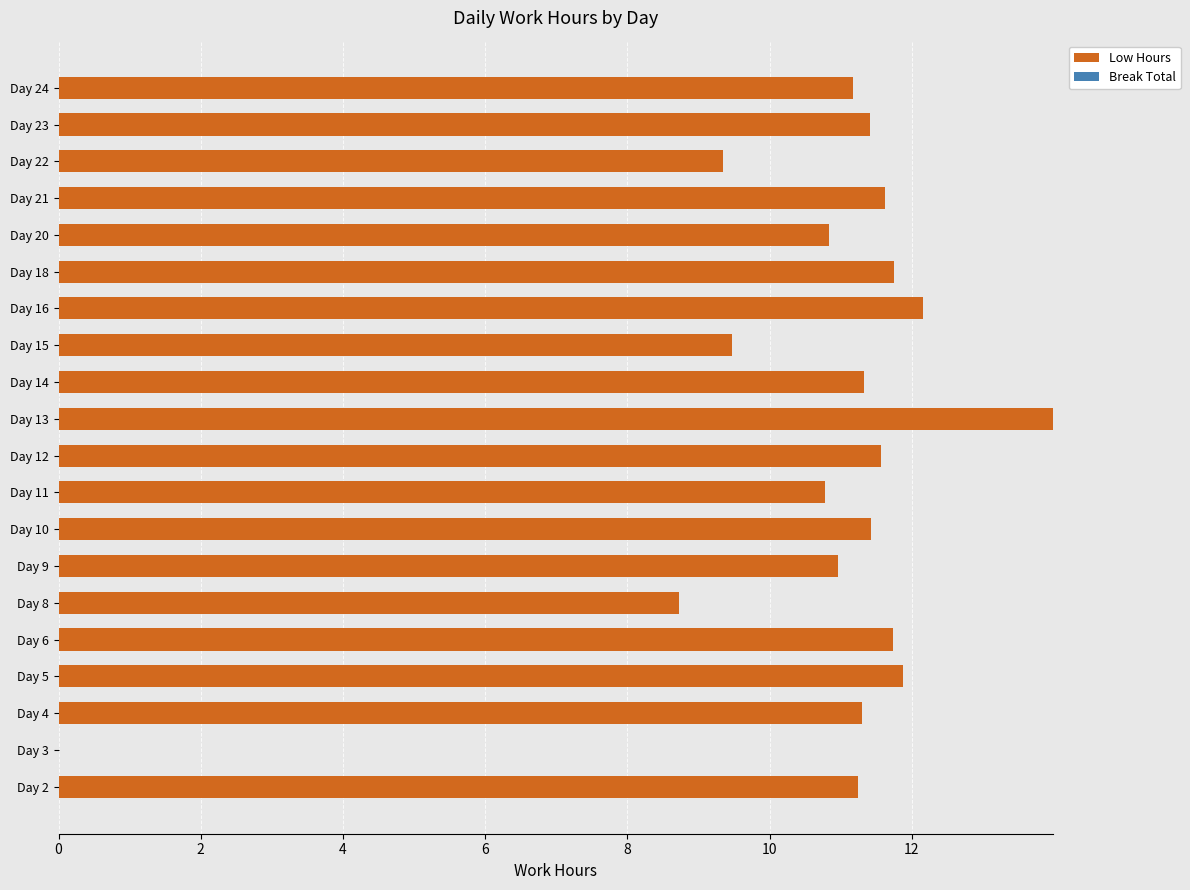

What is the greatest value displayed?

14.0